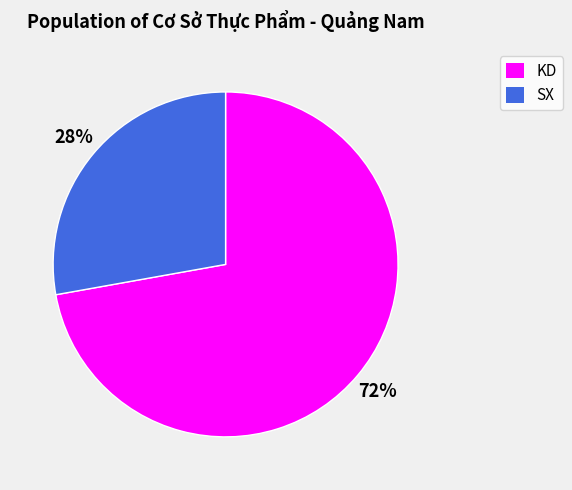

The SX slice represents 28% of the pie. True or false?

True